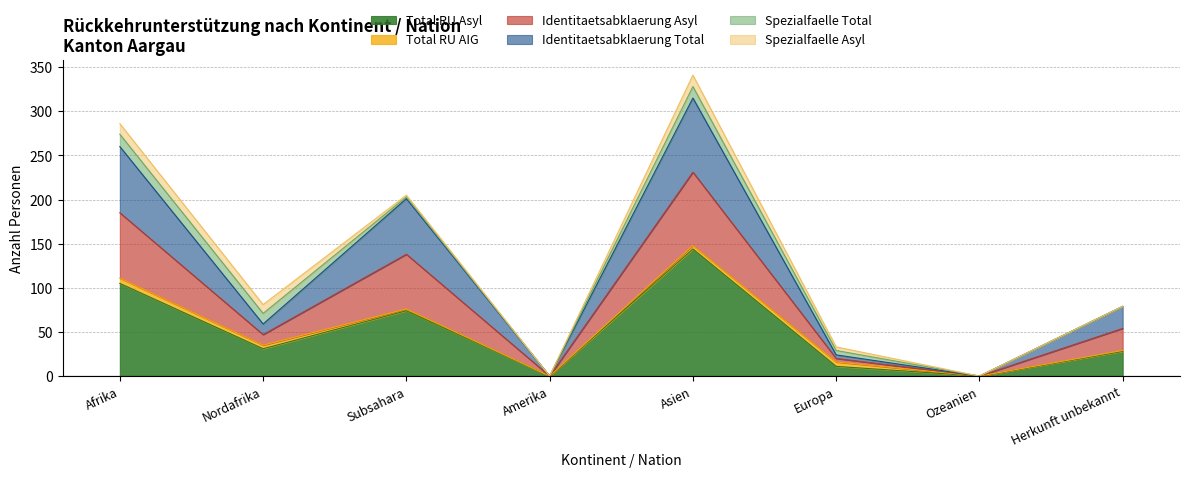

True or false: Total RU Asyl has more than 2 interior local peaks.

False